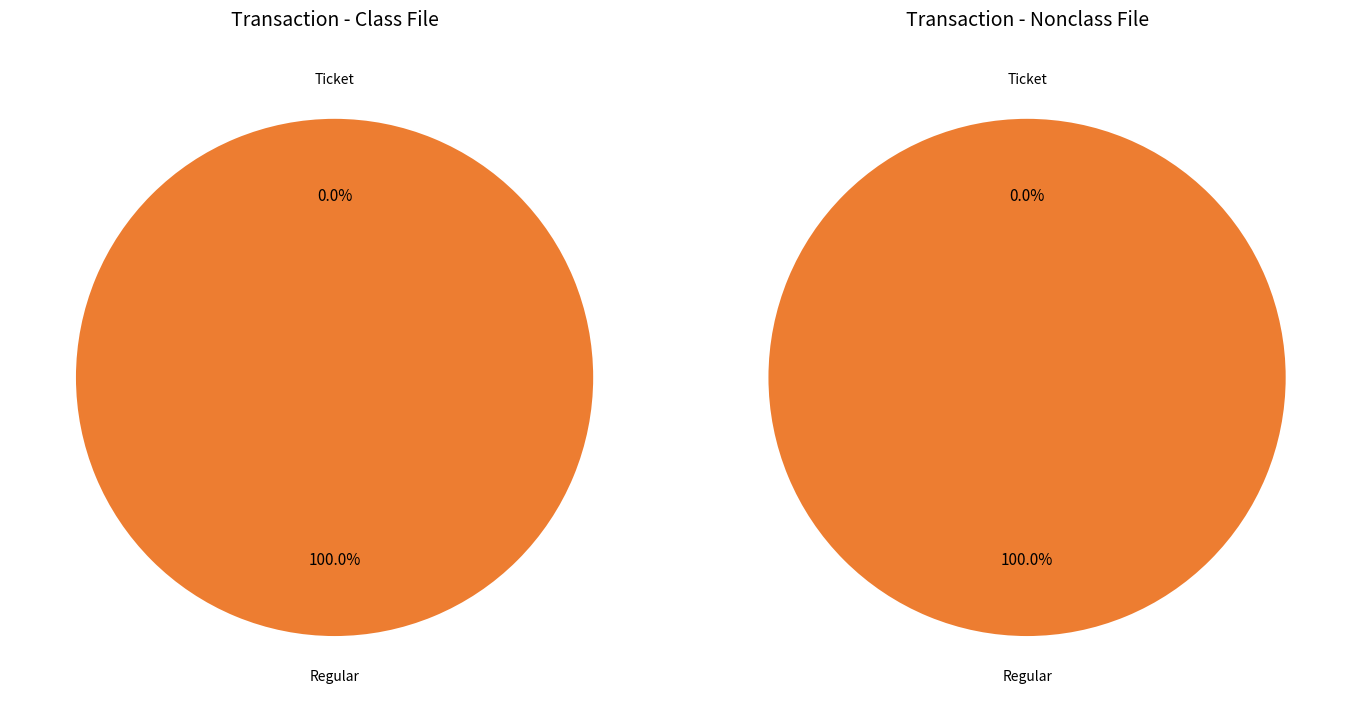

Which category has the smallest portion of the pie?

Ticket (io_index=0)